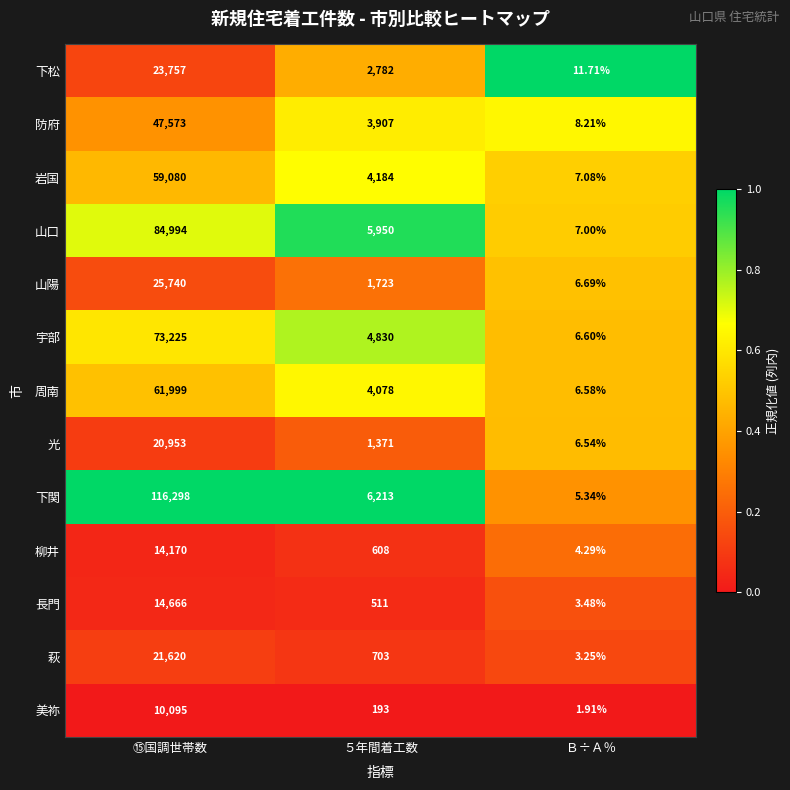

Which series has the largest total across all categories?

下関